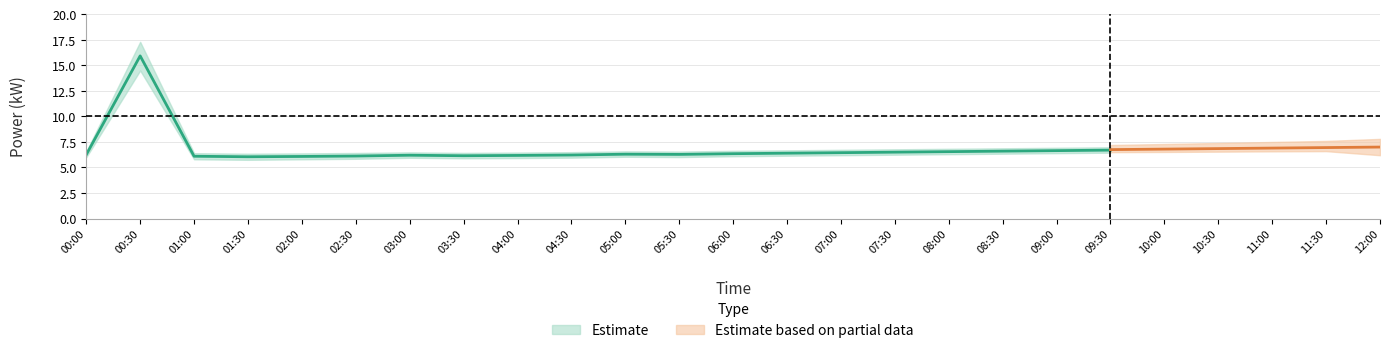

The power_mean series shows 9.7 at 02:30. True or false?

False